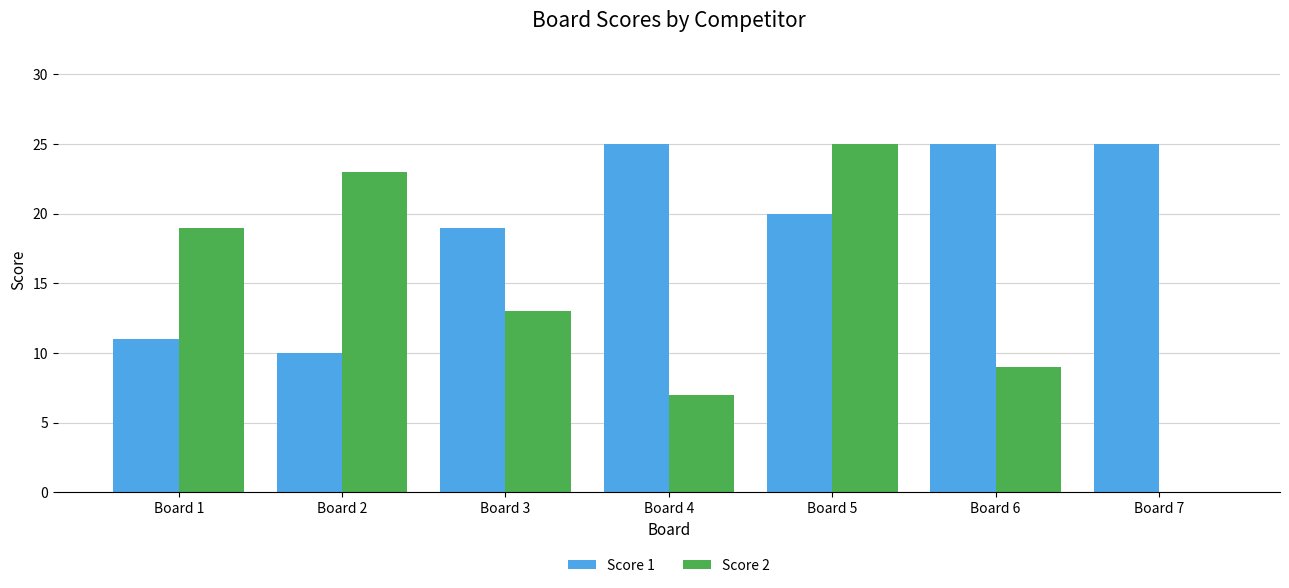

What is the greatest value displayed?

25